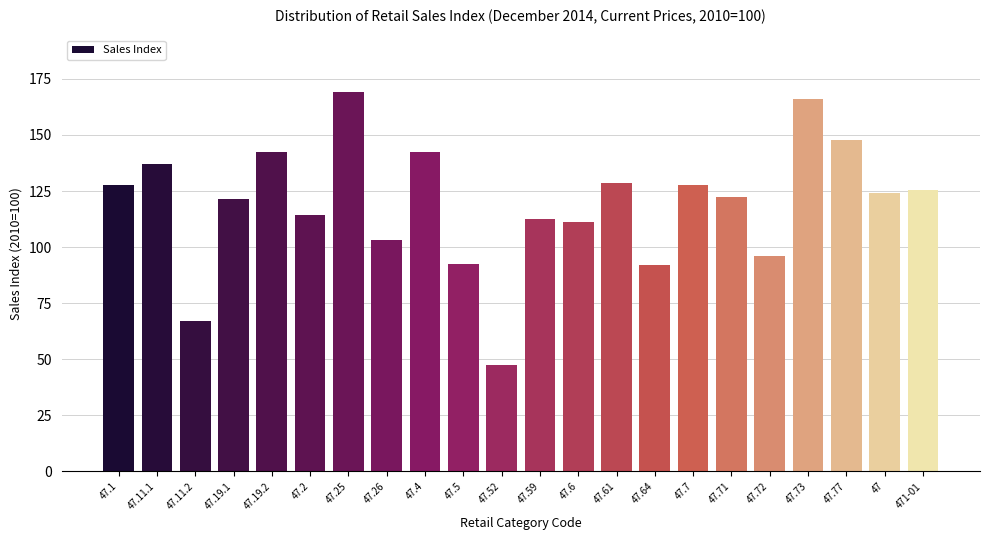

Reading left to right, list all the values displayed in this chart.

127.5	137.1	66.9	121.3	142.6	114.4	169.0	103.0	142.6	92.6	47.3	112.7	111.1	128.7	91.8	127.5	122.4	96.2	165.9	147.8	124.0	125.3